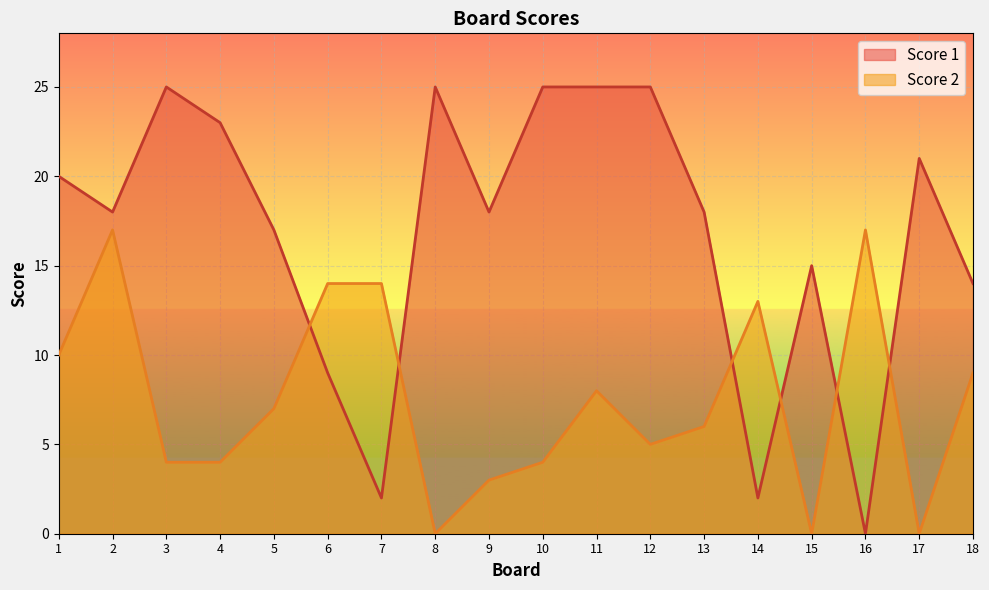

What is the value of the Score 2 point at the 4th from the left?

4